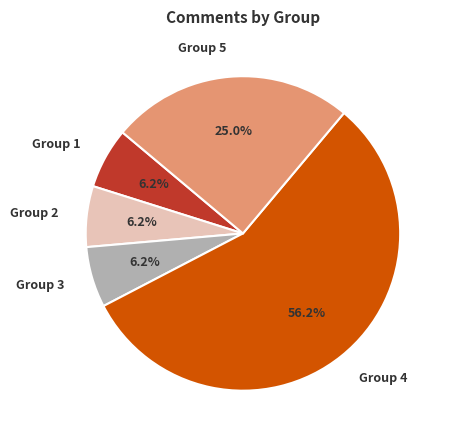

Which slice represents more than half of the pie?

Group 4